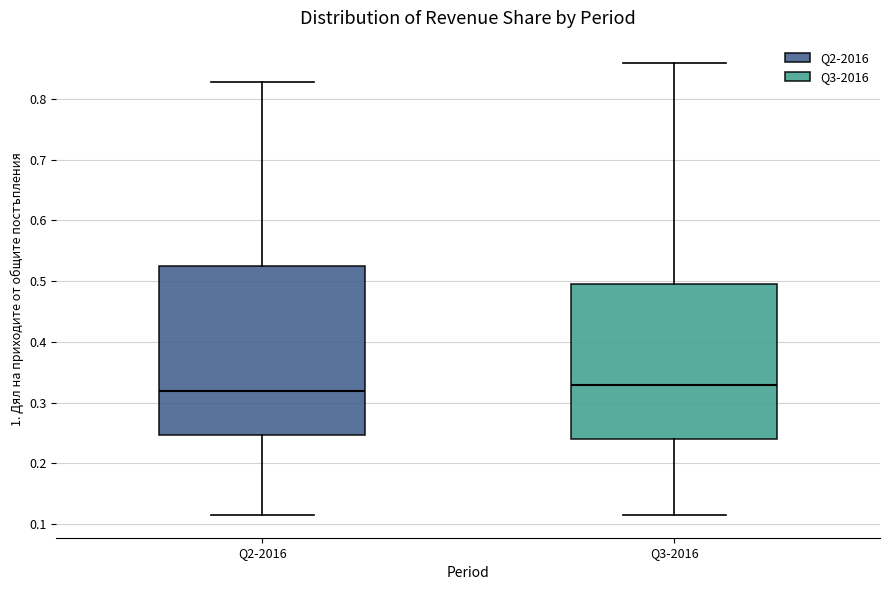

Reading left to right, read every box against the y-axis: the position of its median line, the range the box covers, and the ends of its whiskers. The values are not printed on the chart, so give them approximately, as read against the axis.

Q2-2016: median 0.32, box 0.25 to 0.52, whiskers 0.11 to 0.83
Q3-2016: median 0.33, box 0.24 to 0.50, whiskers 0.11 to 0.86